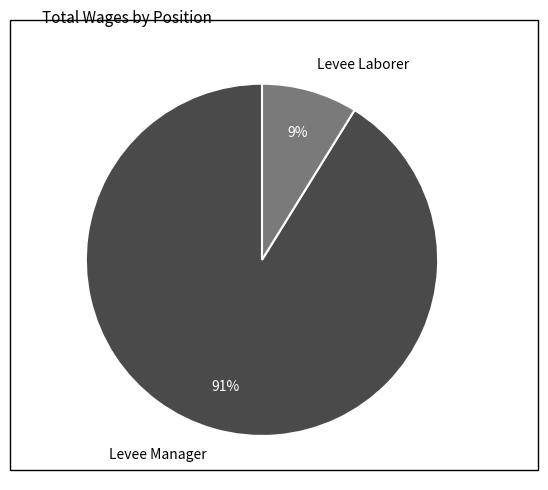

Which slice is the largest?

Levee Manager